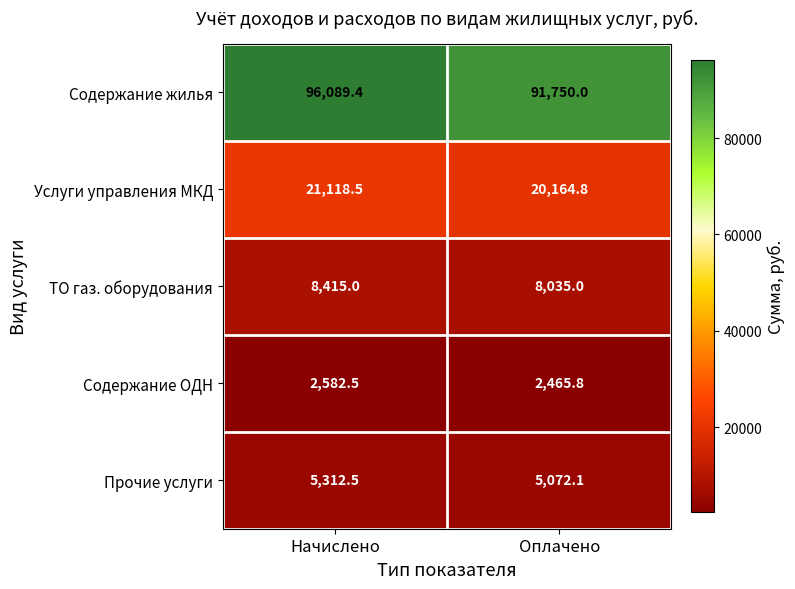

Between Начислено and Оплачено, which series saw the biggest shift?

Содержание жилья